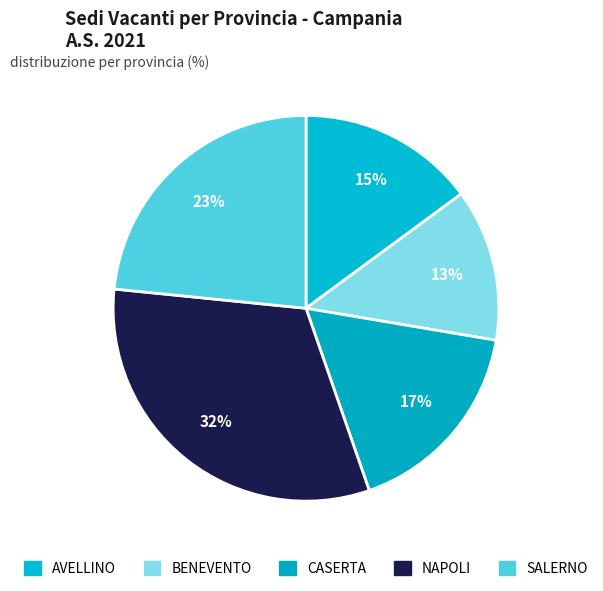

Is AVELLINO the majority of the pie?

No